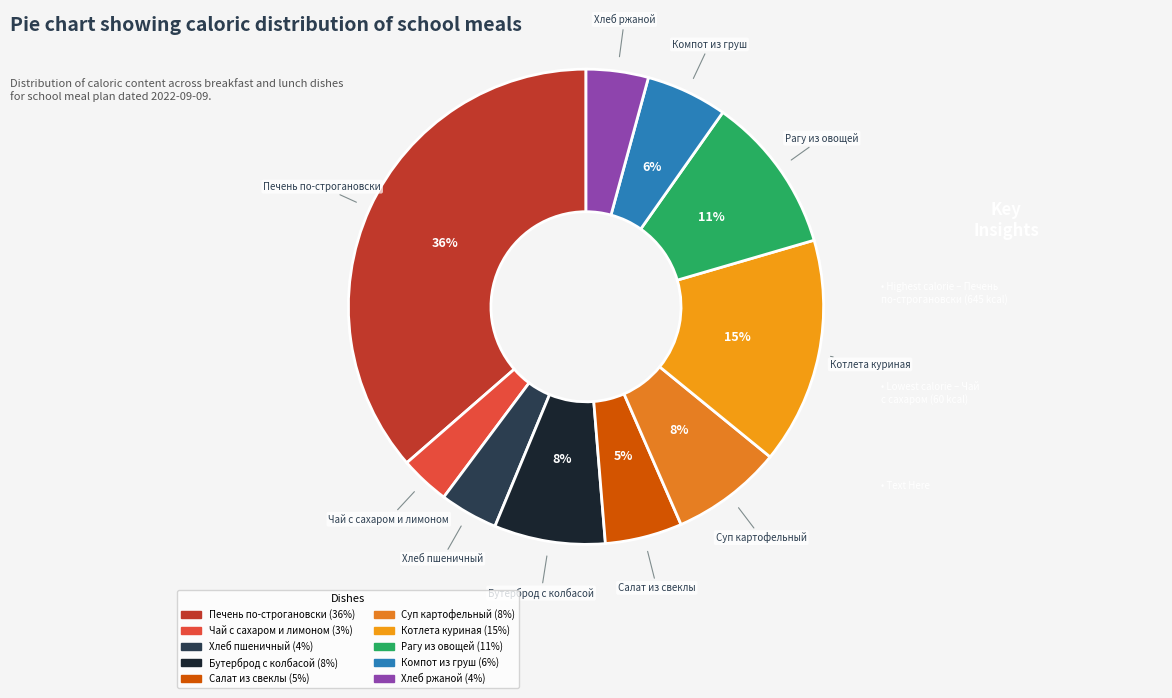

Is the sum of Бутерброд с колбасой and Рагу из овощей greater than half?

No